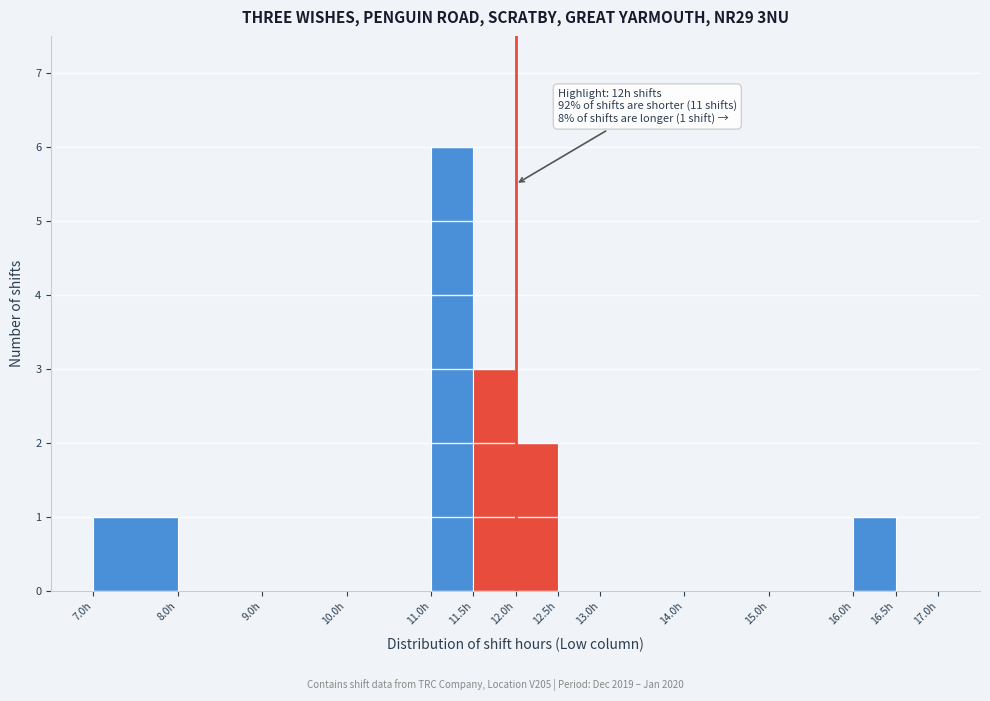

Over which range of the x-axis is the bar tallest?

11.0 to 11.5